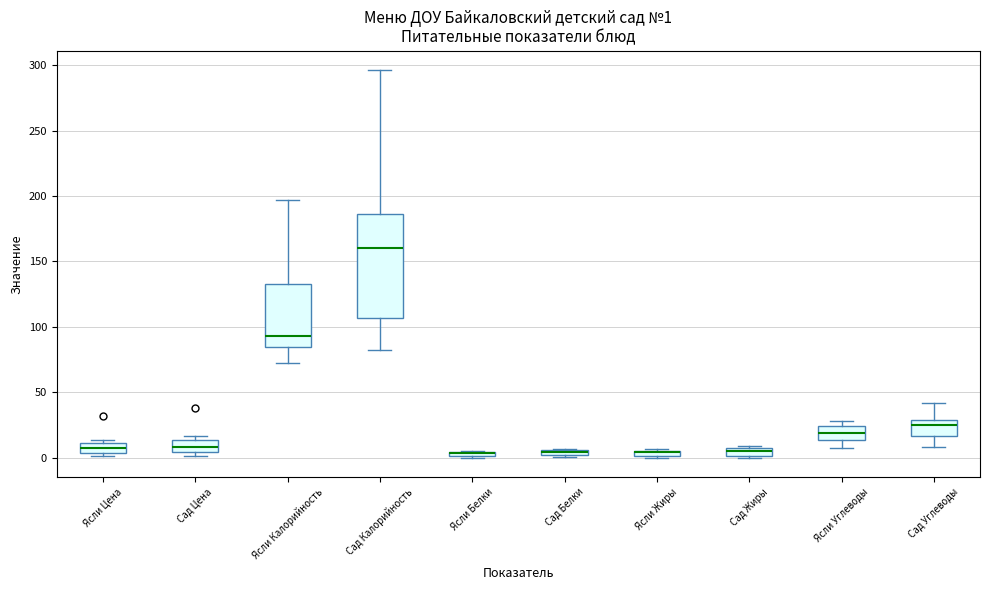

Which box is the tallest, from its lower edge to its upper edge?

Сад Калорийность